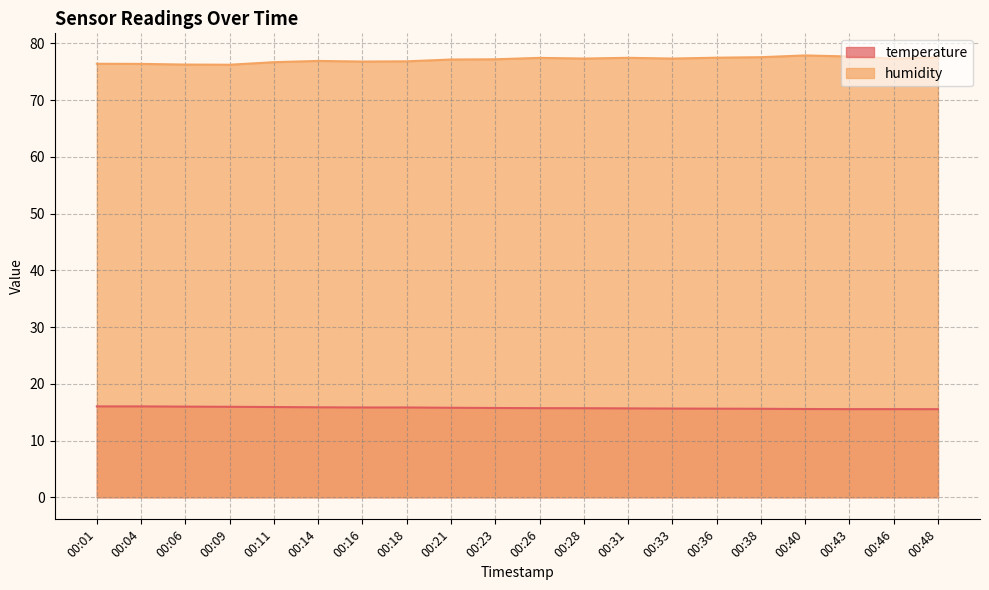

Reading right to left, transcribe all the data shown in this chart.

temperature: 00:48=15.5	00:46=15.5	00:43=15.5	00:40=15.6	00:38=15.6	00:36=15.6	00:33=15.6	00:31=15.7	00:28=15.7	00:26=15.7	00:23=15.7	00:21=15.8	00:18=15.8	00:16=15.8	00:14=15.8	00:11=15.9	00:09=15.9	00:06=16.0	00:04=16.0	00:01=16.0
humidity: 00:48=77.5	00:46=77.3	00:43=77.7	00:40=77.9	00:38=77.5	00:36=77.5	00:33=77.3	00:31=77.4	00:28=77.3	00:26=77.4	00:23=77.2	00:21=77.1	00:18=76.8	00:16=76.8	00:14=76.9	00:11=76.7	00:09=76.2	00:06=76.2	00:04=76.4	00:01=76.4